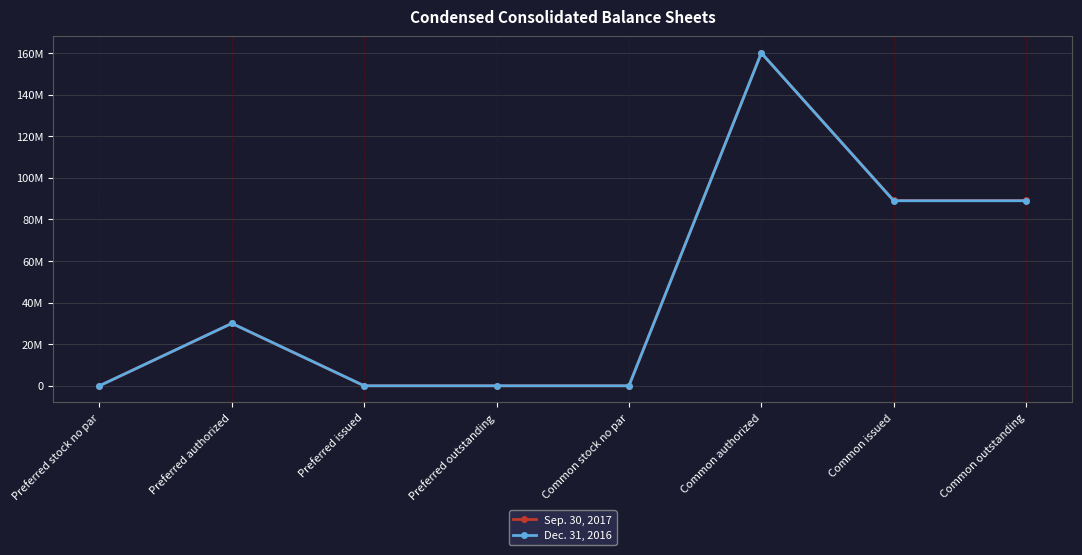

Which category has the highest value across all series?

Common authorized